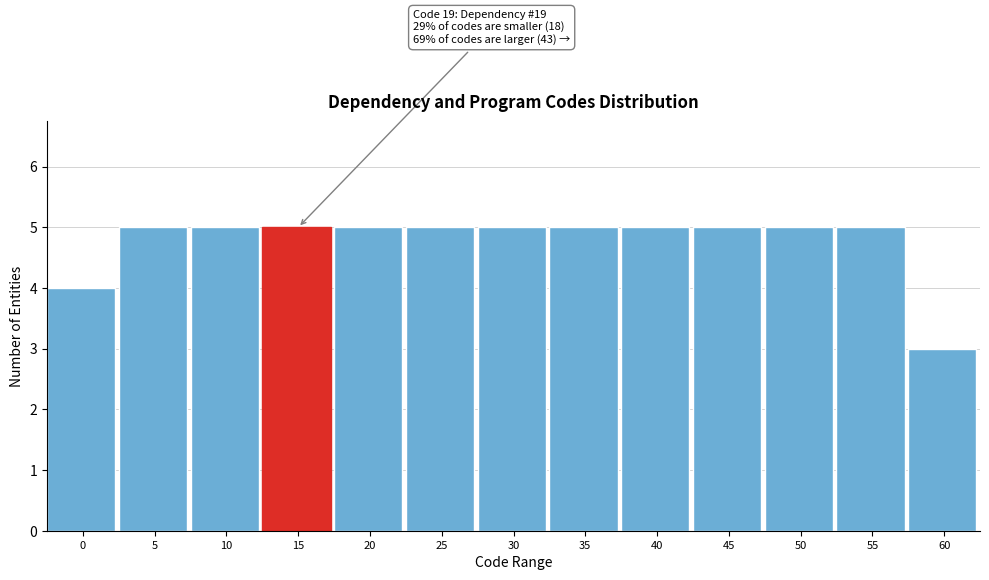

Reading left to right, transcribe all the data shown in this chart.

0=4	5=5	10=5	15=5	20=5	25=5	30=5	35=5	40=5	45=5	50=5	55=5	60=3